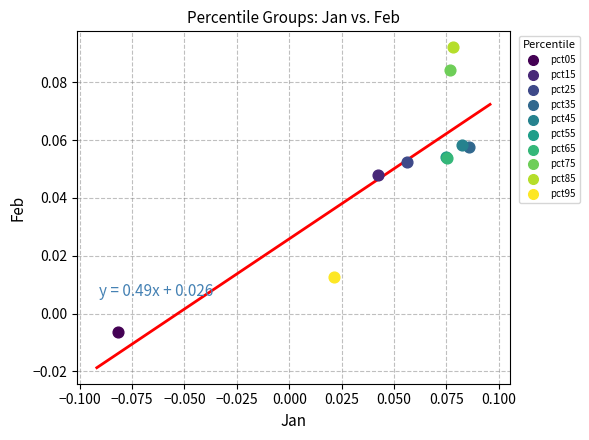

What are all the series names shown in the legend?

pct05, pct15, pct25, pct35, pct45, pct55, pct65, pct75, pct85, pct95